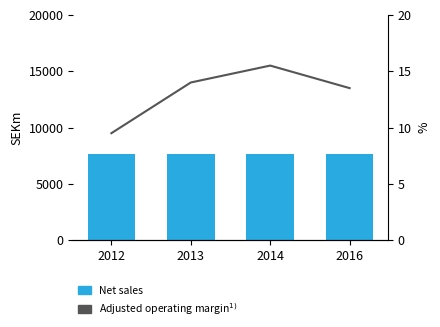

Are the bars grouped side by side (vs. stacked)?

Yes